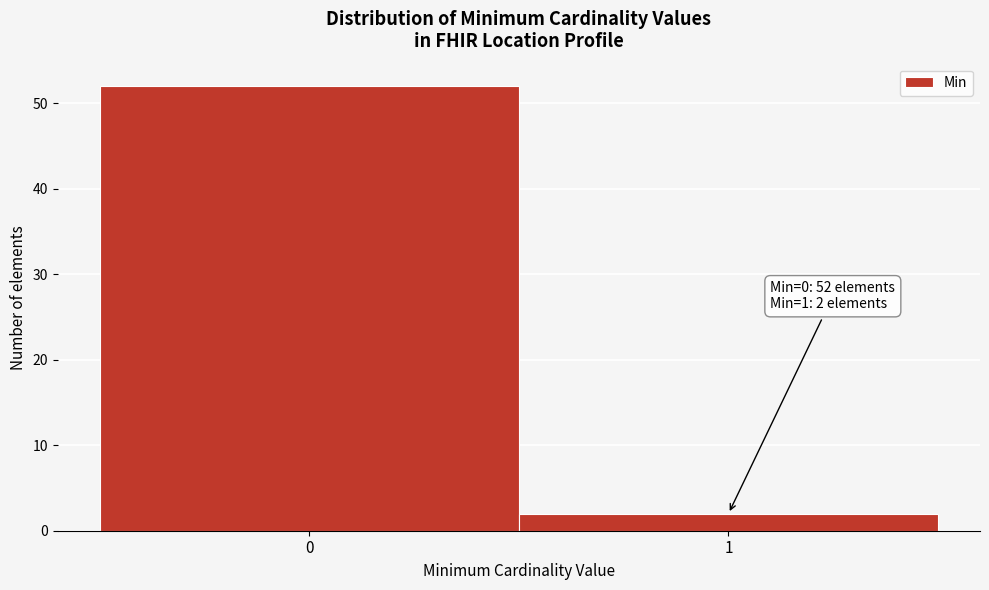

Reading left to right, transcribe all the data shown in this chart.

0=52	1=2